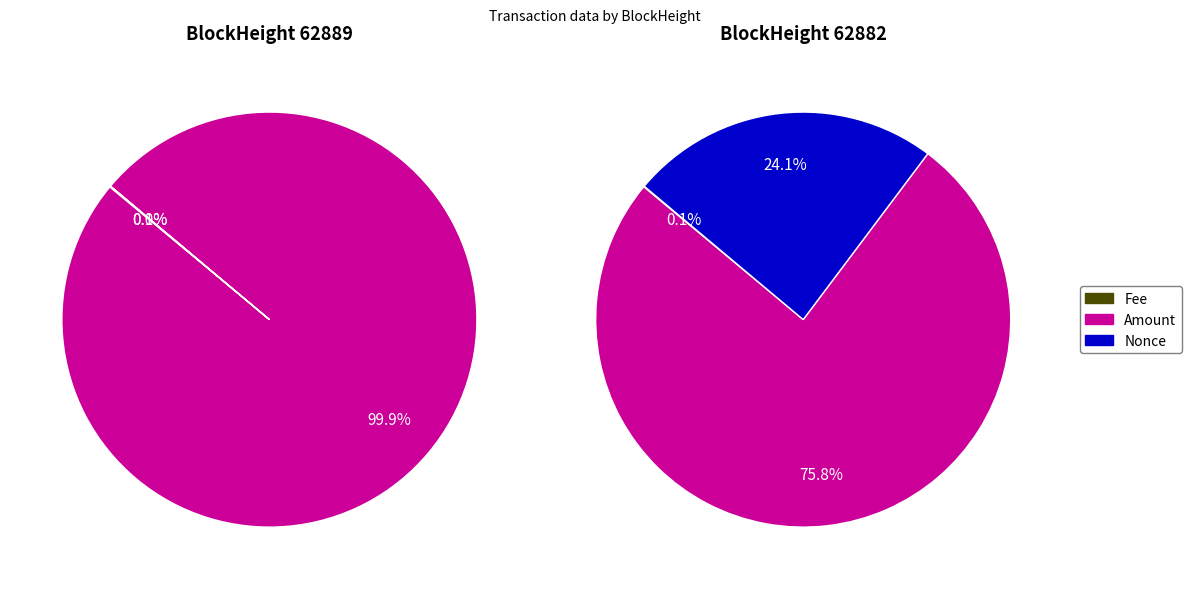

Which slice is the smallest?

Nonce